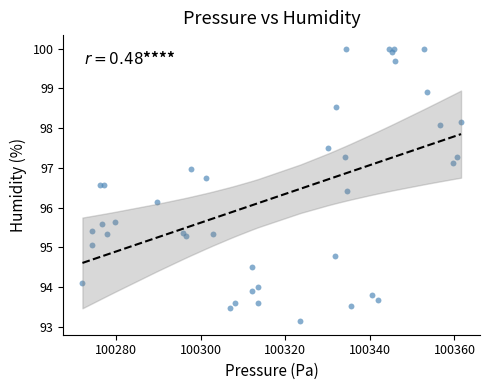

What Y value in the scatter plot is closest to 96?

96.2